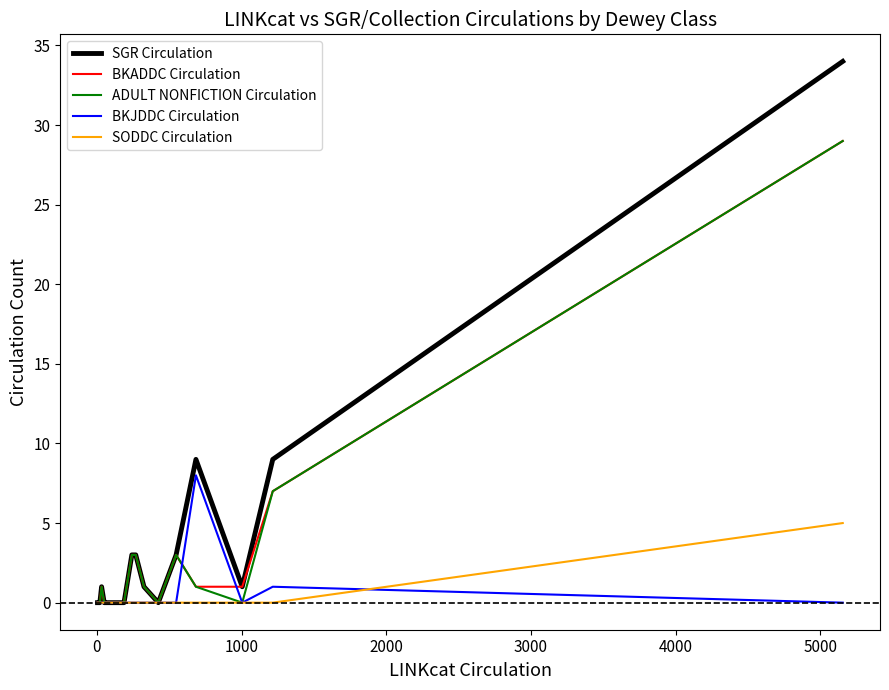

What is the highest value of the BKJDDC Circulation series?

8